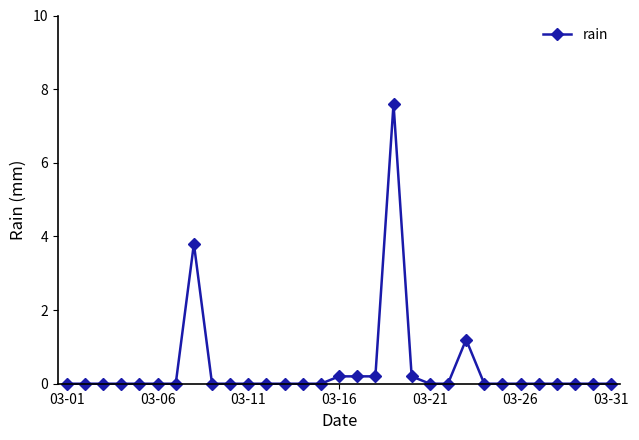

What is the maximum value shown in the chart?

7.6